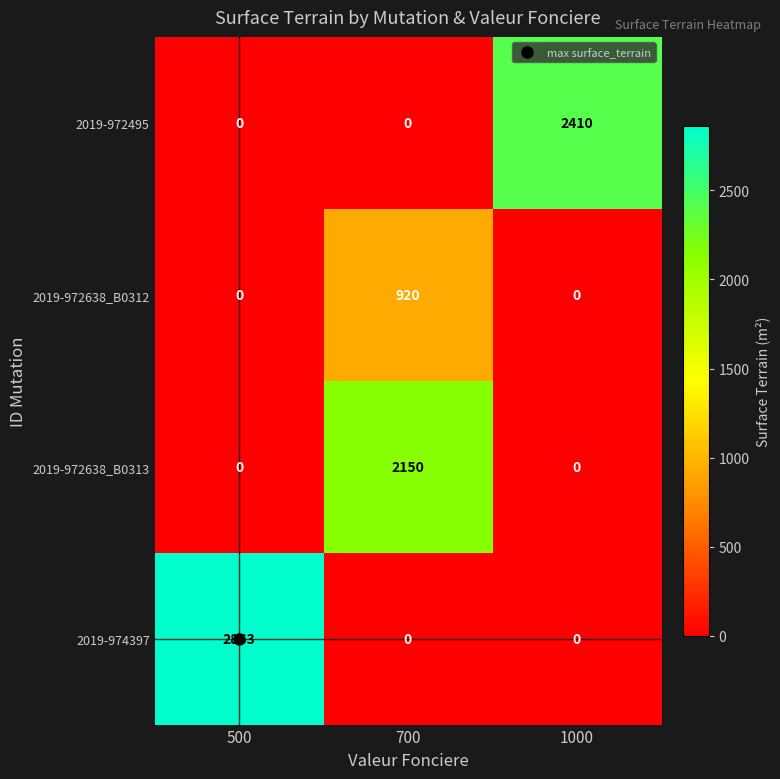

How many series are shown in this chart?

4